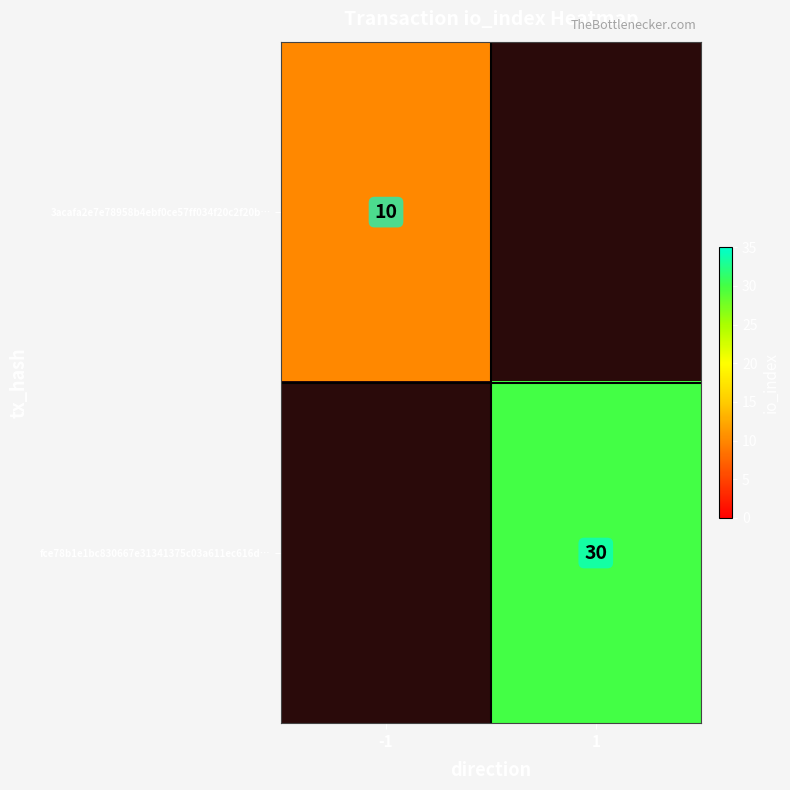

Is it true that fce78b1e1bc830667e31341375c03a611ec616d… equals 19 at 1?

False